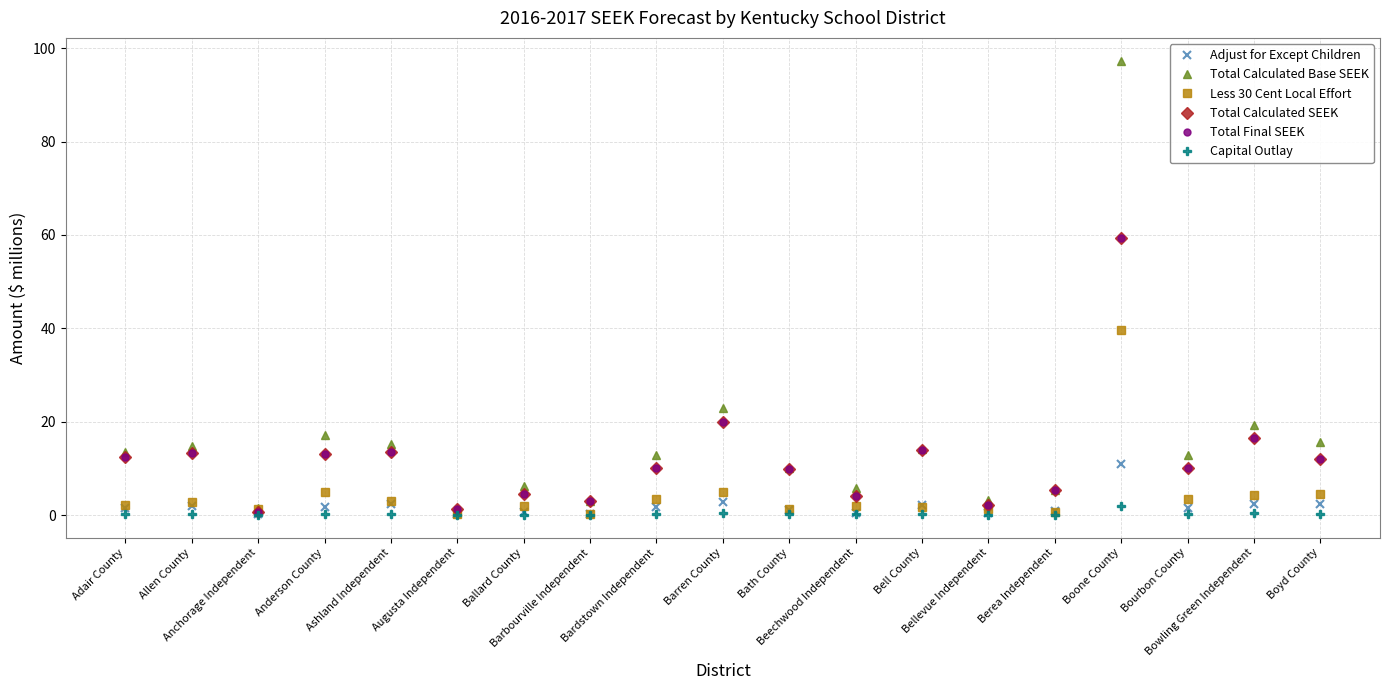

What is the difference between the Total Calculated SEEK values at Barren County and Bardstown Independent?

9.8